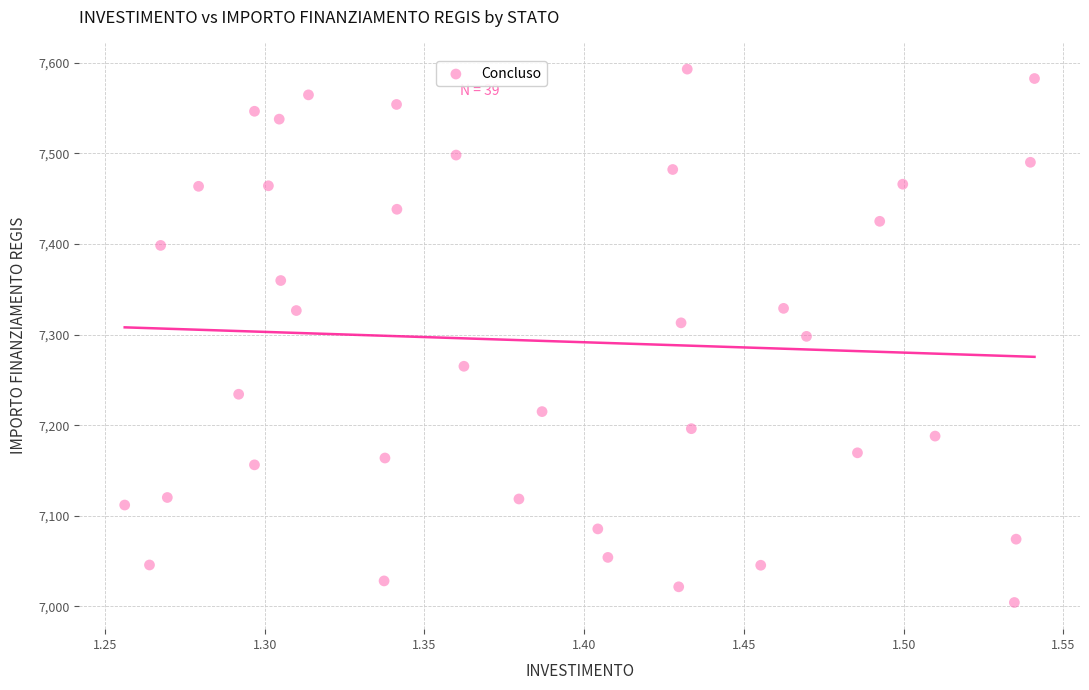

What is the range of X values (max minus min)?

0.3